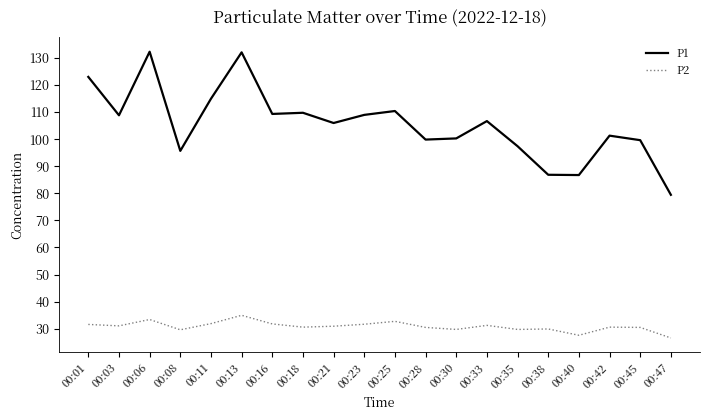

At how many categories does at least one series exceed 88?

17